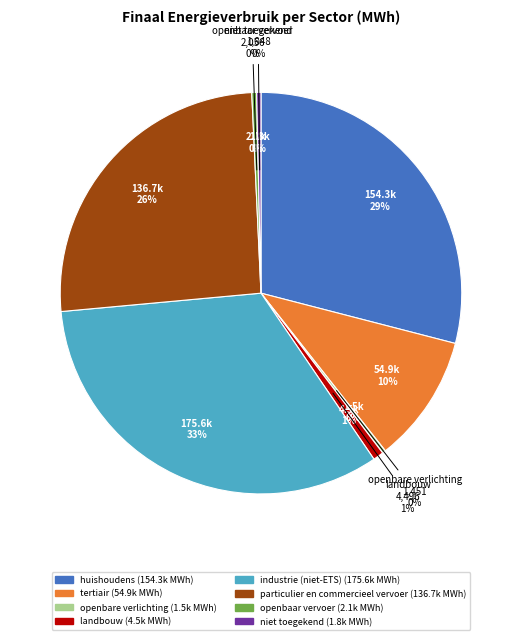

To the nearest percent, what percentage of the pie is landbouw?

1%